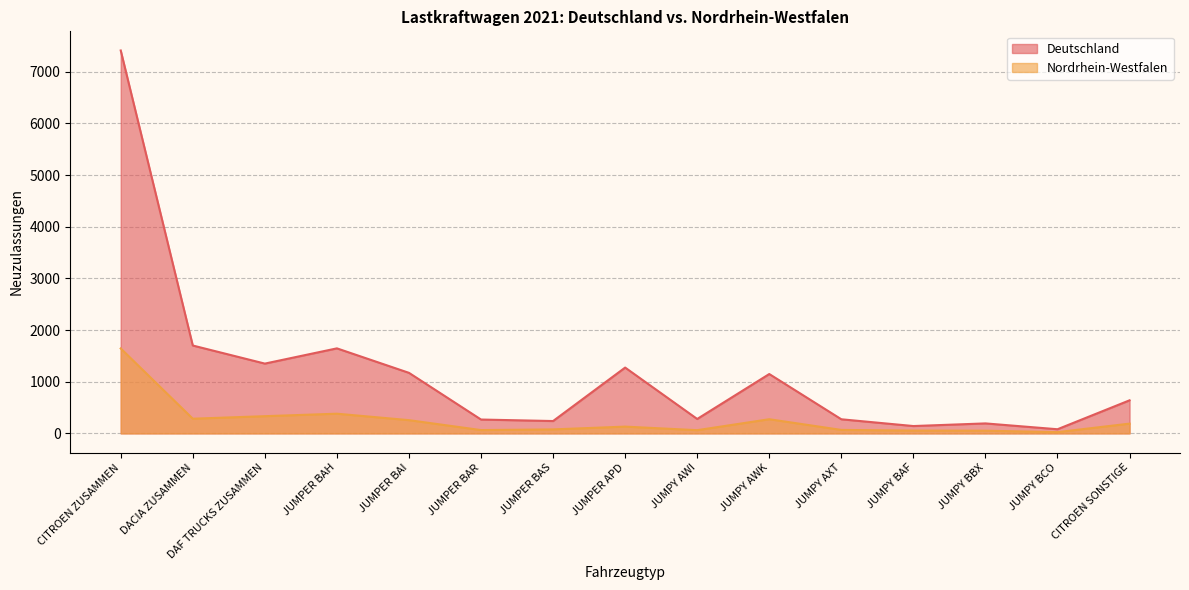

True or false: Deutschland has a value of 461 at JUMPY AXT.

False